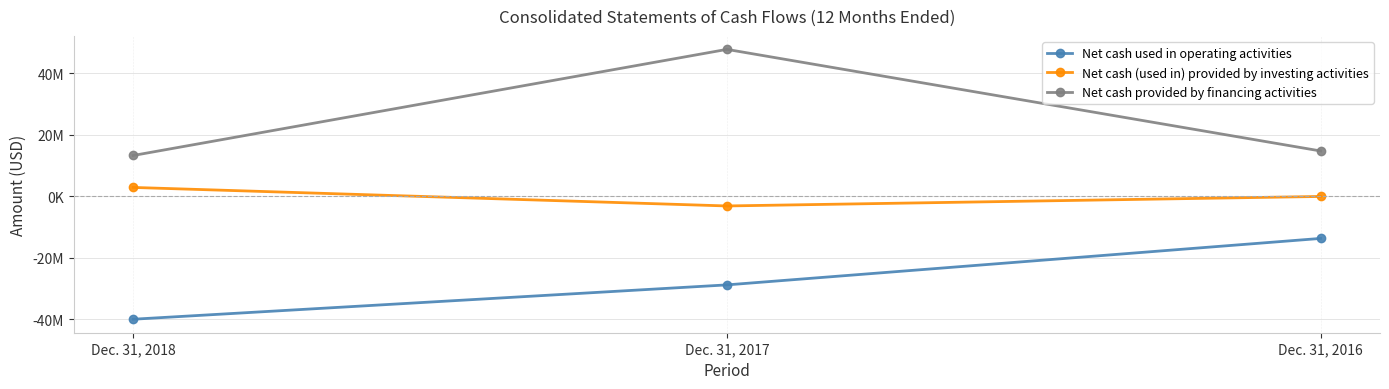

What is the sum of the Net cash used in operating activities values at Dec. 31, 2018 and Dec. 31, 2016?

-53653000